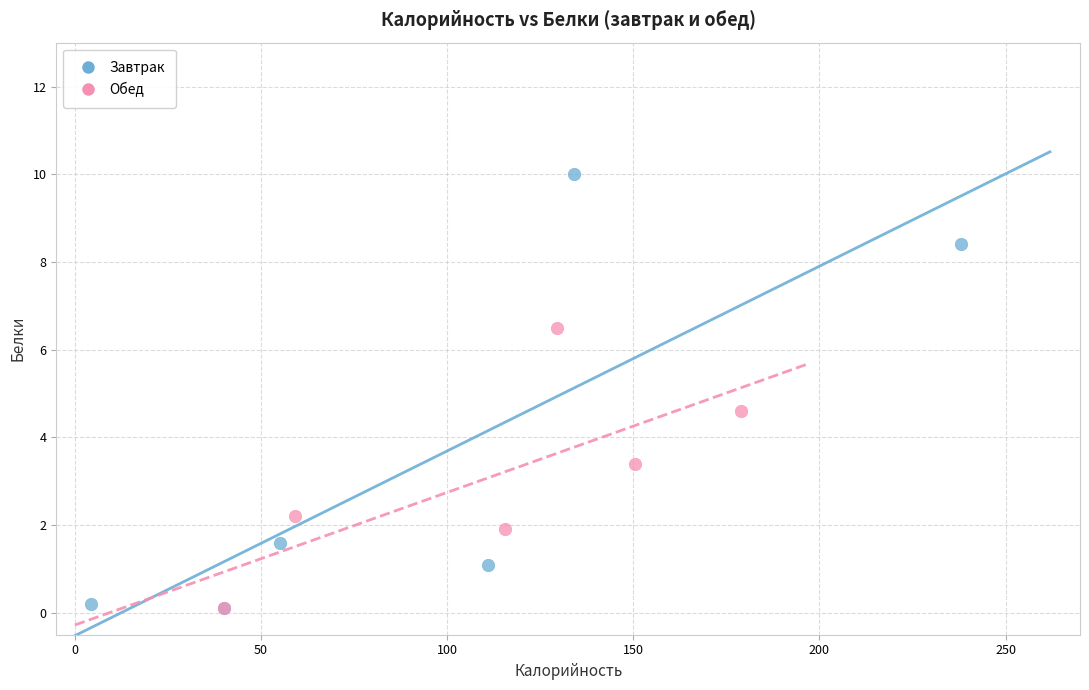

Which series contains the highest Y value?

Завтрак